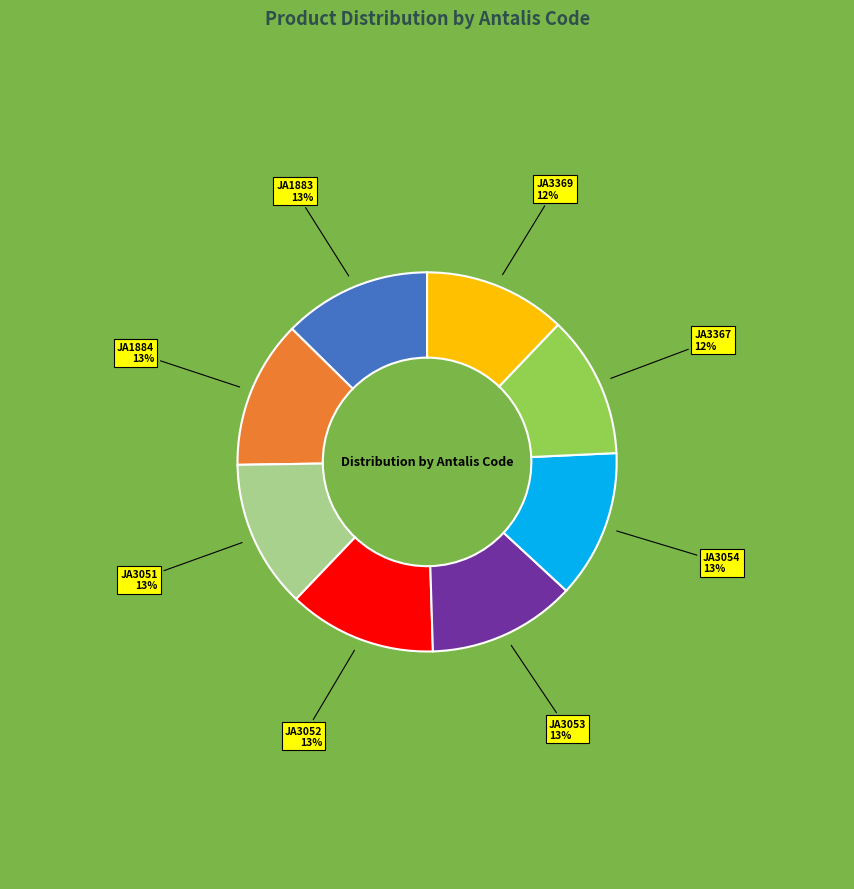

Do JA1883 and JA1884 together represent more than half of the pie?

No